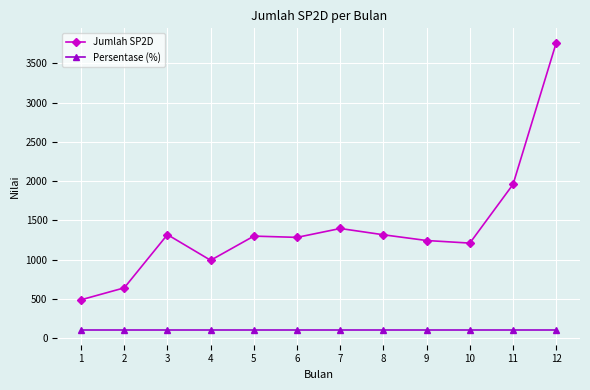

Which series has the largest total across all categories?

Jumlah SP2D